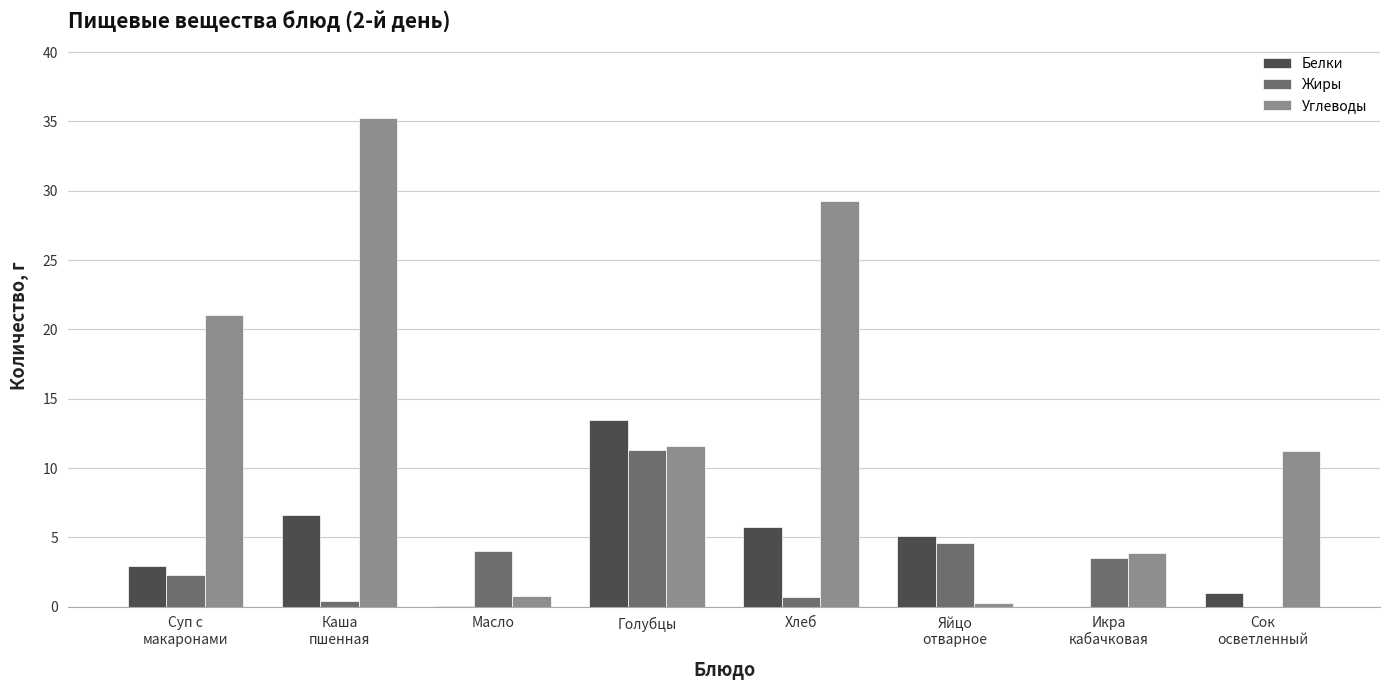

The Углеводы series shows 13.7 at Суп с
макаронами. True or false?

False